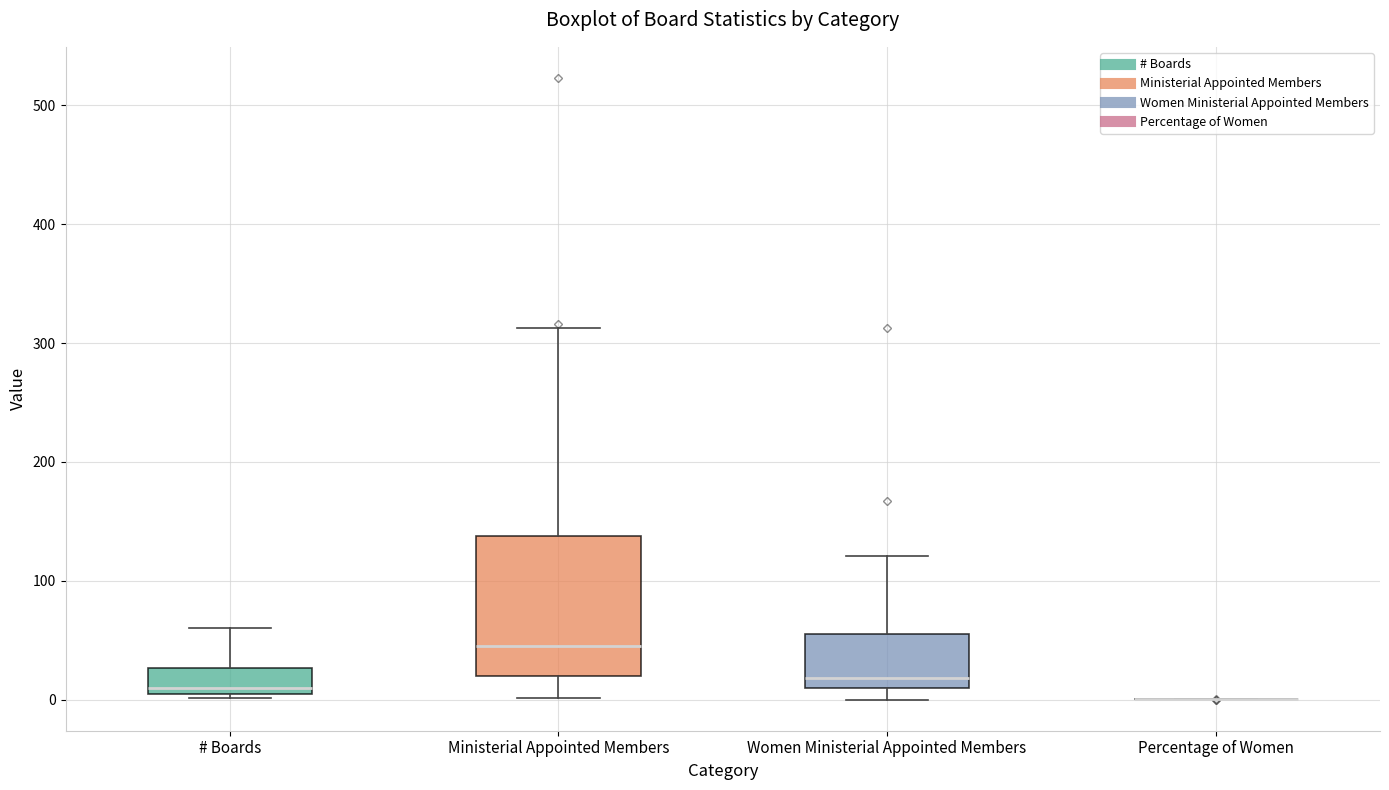

Comparing the boxes themselves (not the whiskers), which one is the tallest?

Ministerial Appointed Members